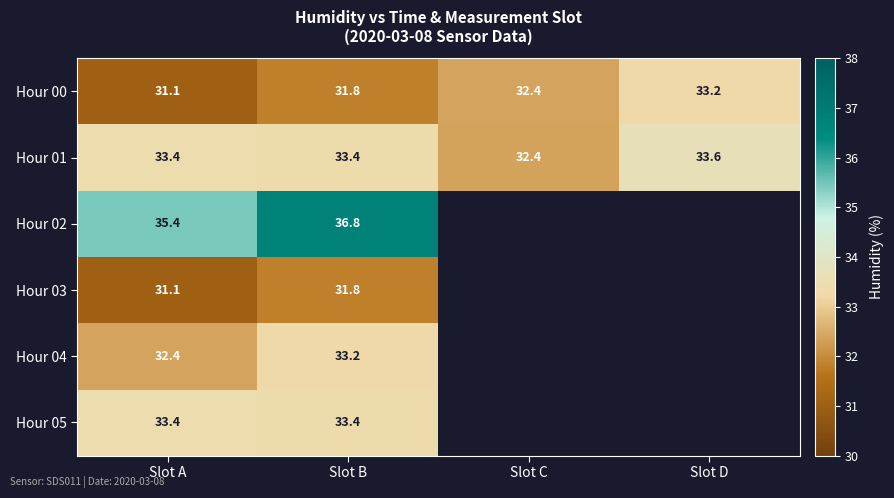

Rank the categories by Hour 00 value from highest to lowest.

Slot D, Slot C, Slot B, Slot A